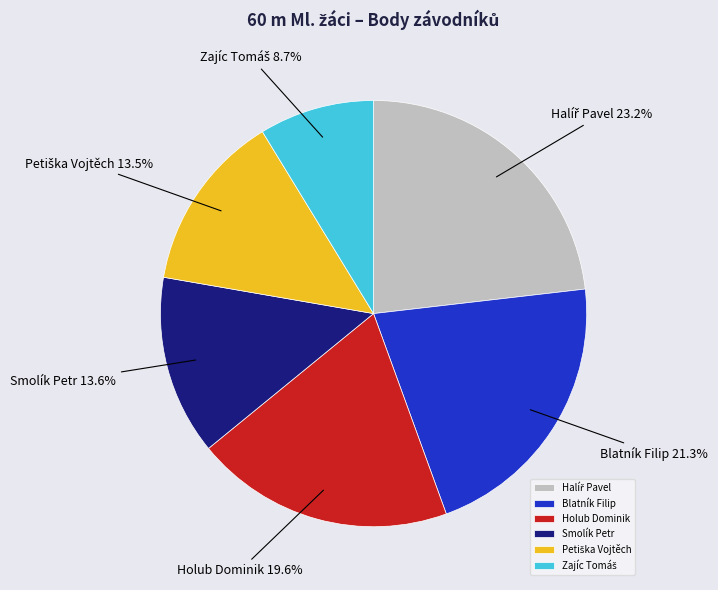

Is there any slice that represents more than half of the pie?

No